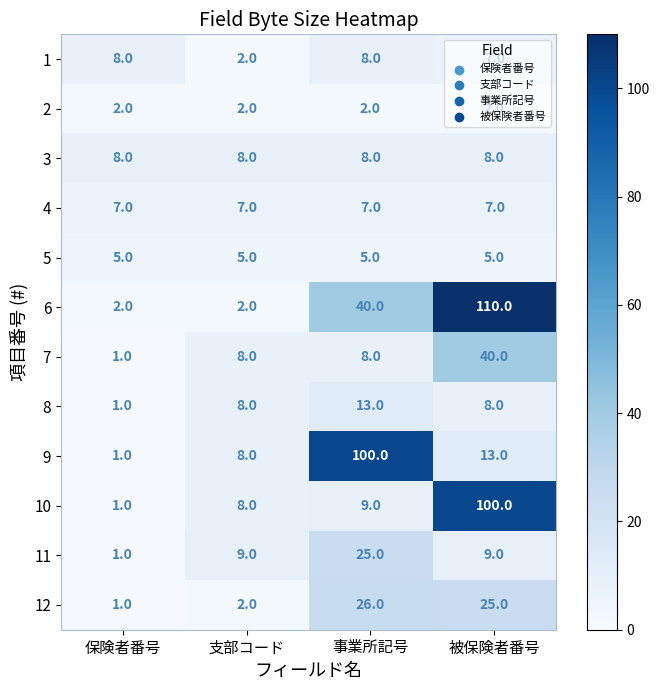

What is the difference between the maximum and minimum values in the 7 series?

39